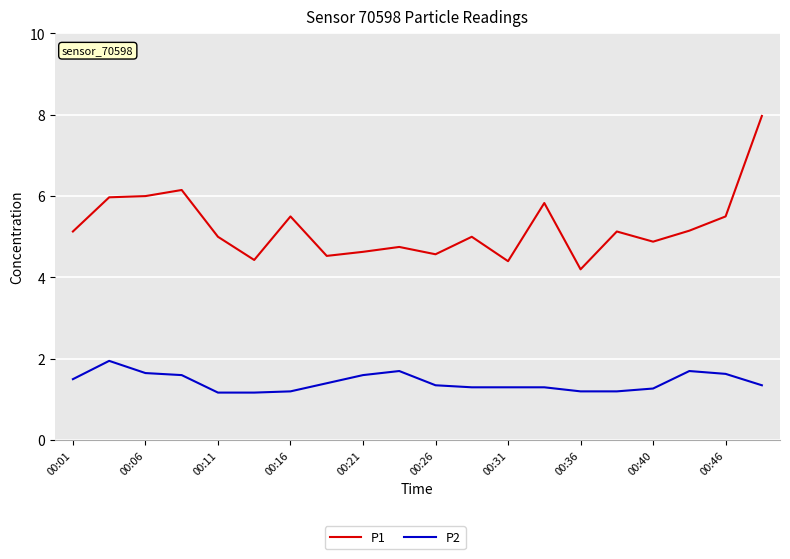

Count the number of categories in the chart.

20